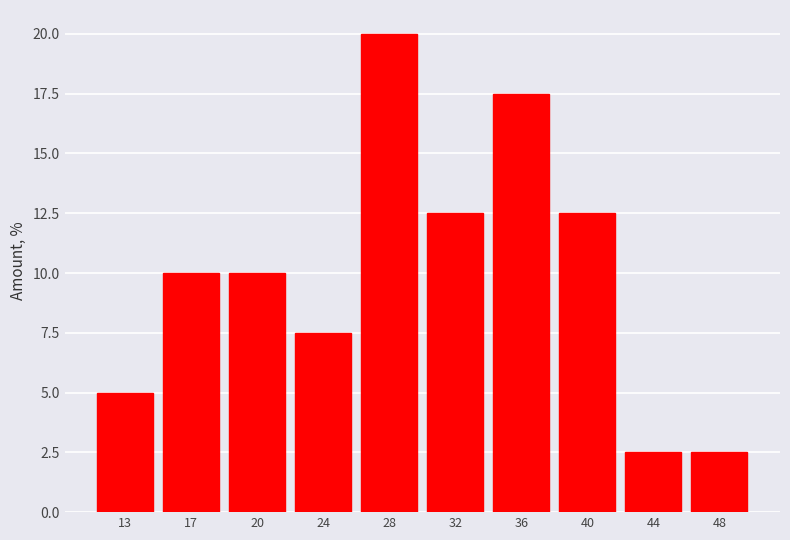

Reading right to left, list all the values displayed in this chart.

2.5	2.5	12.5	17.5	12.5	20.0	7.5	10.0	10.0	5.0